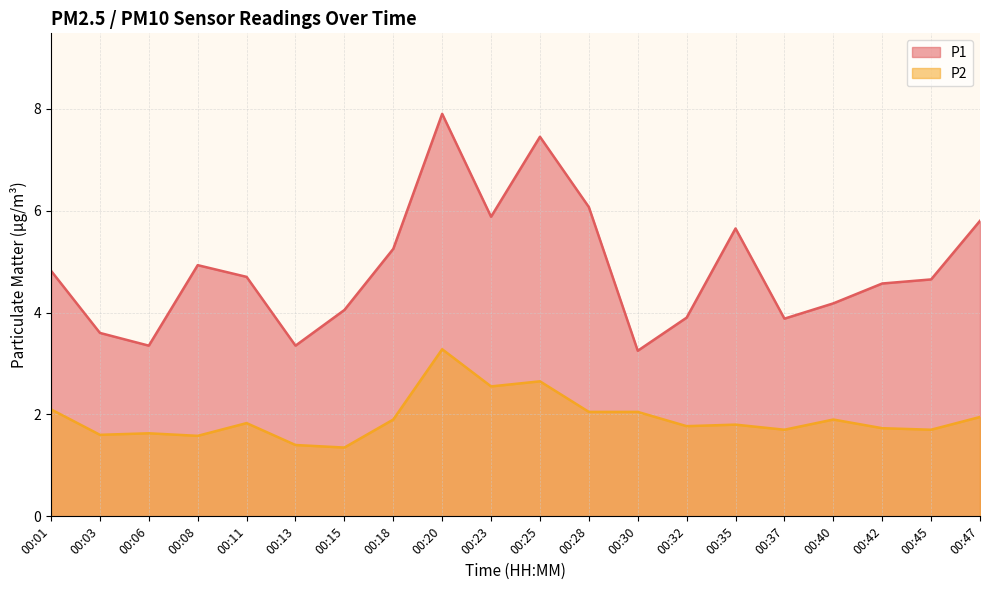

Count the number of categories in the chart.

20